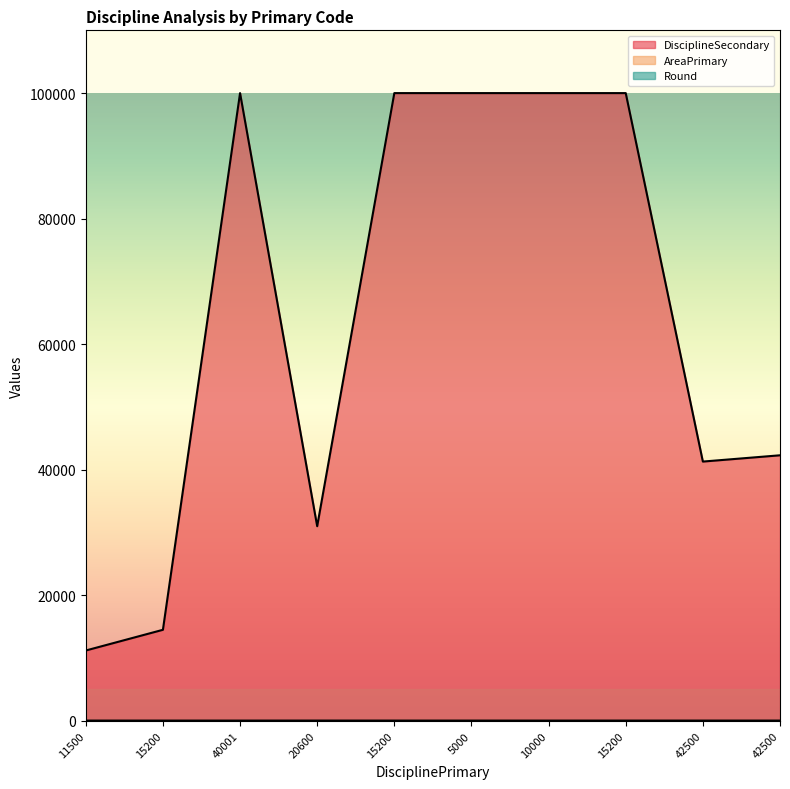

Reading left to right, transcribe all the data shown in this chart.

DisciplineSecondary: 11500=11200.0	15200=14500.0	40001=99998.0	20600=31000.0	15200=99998.0	5000=99998.0	10000=99998.0	15200=99998.0	42500=41300.0	42500=42300.0
AreaPrimary: 11500=5.2	15200=4.1	40001=4.3	20600=7.6	15200=4.1	5000=4.1	10000=3.4	15200=4.9	42500=4.1	42500=4.3
Round: 11500=8.0	15200=7.0	40001=7.0	20600=8.0	15200=8.0	5000=8.0	10000=8.0	15200=8.0	42500=9.0	42500=8.0